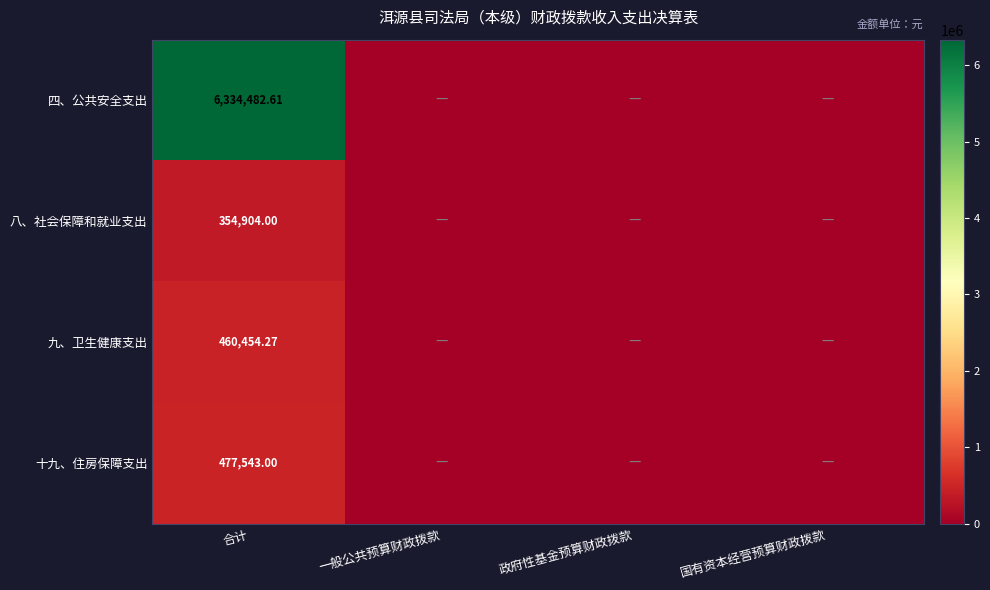

Which series has the largest total across all categories?

四、公共安全支出